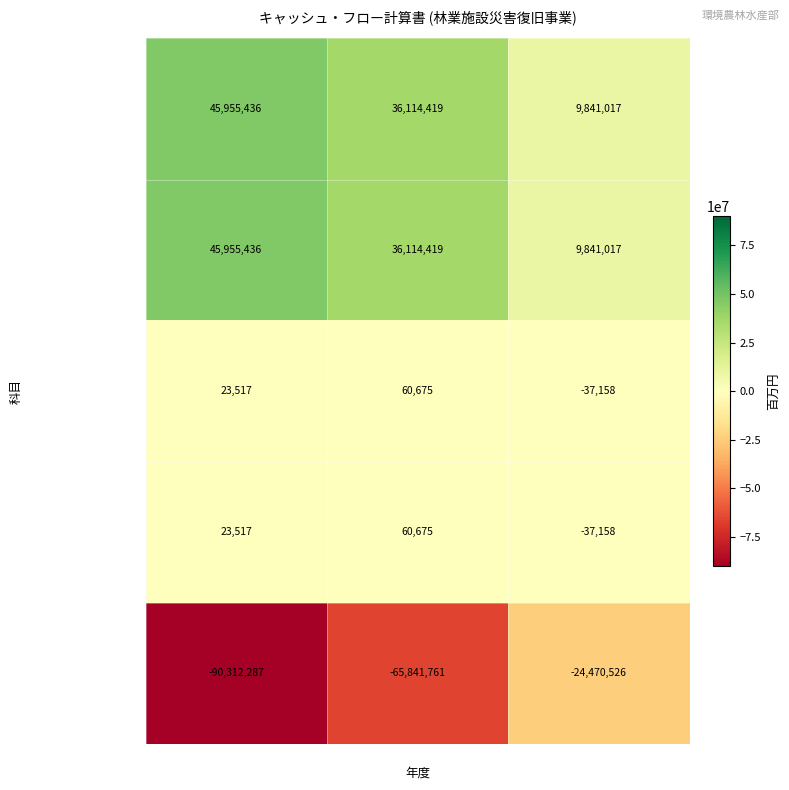

Count the number of data series in this chart.

5